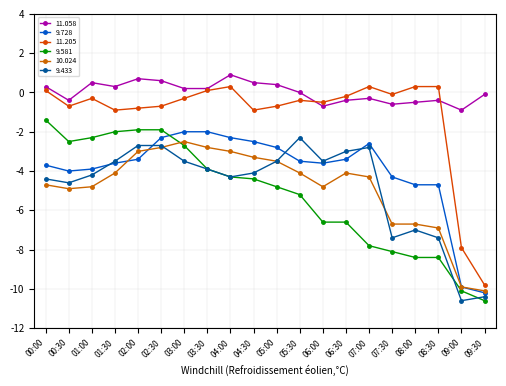

How many distinct data groups are displayed?

6